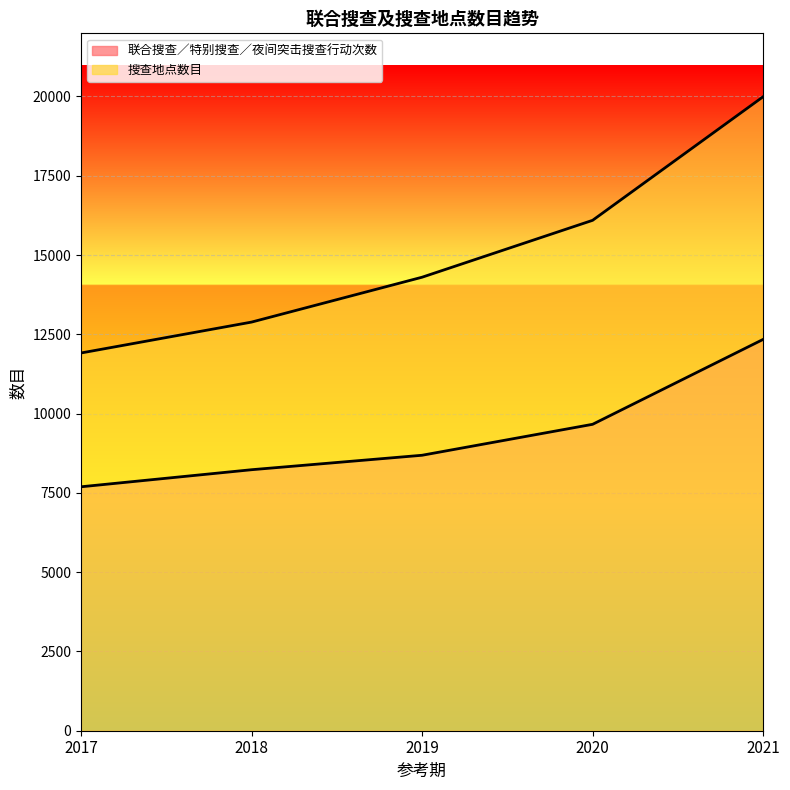

List the series in order of their overall mean, highest first.

搜查地点数目, 联合搜查／特别搜查／夜间突击搜查行动次数